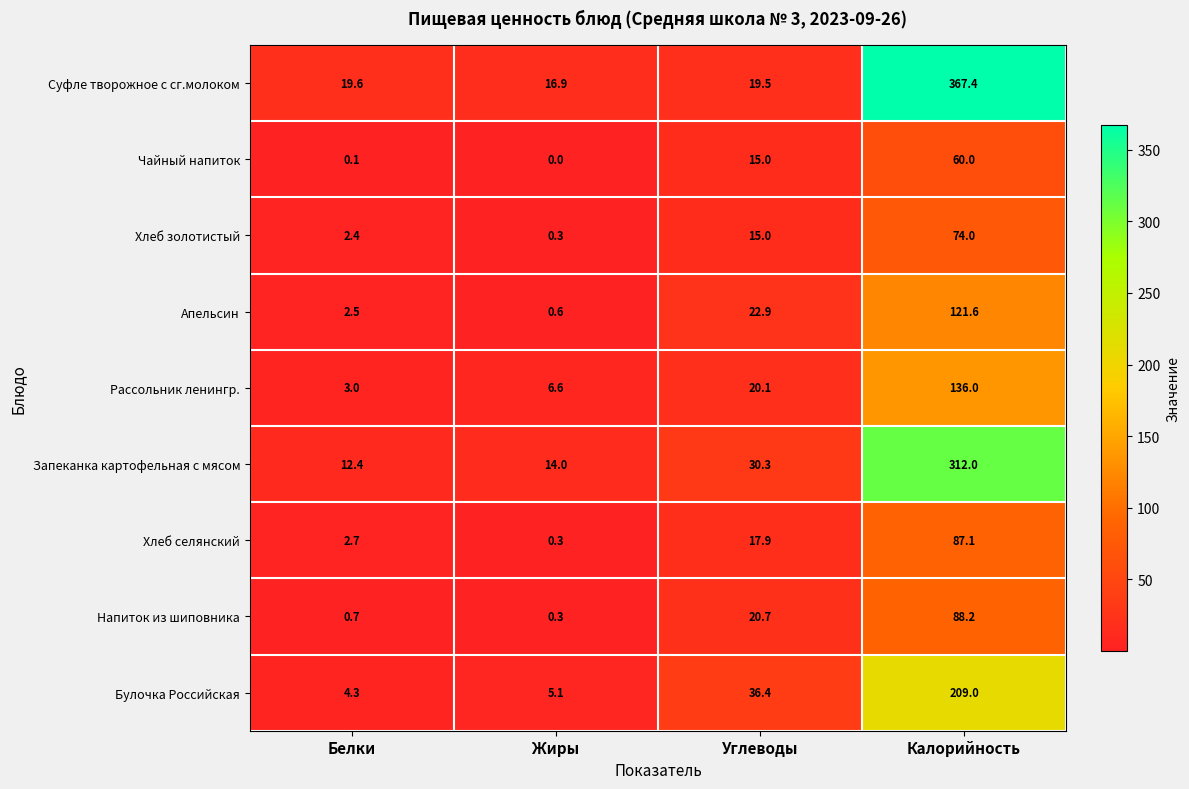

At which label is Апельсин closest to 61?

Углеводы